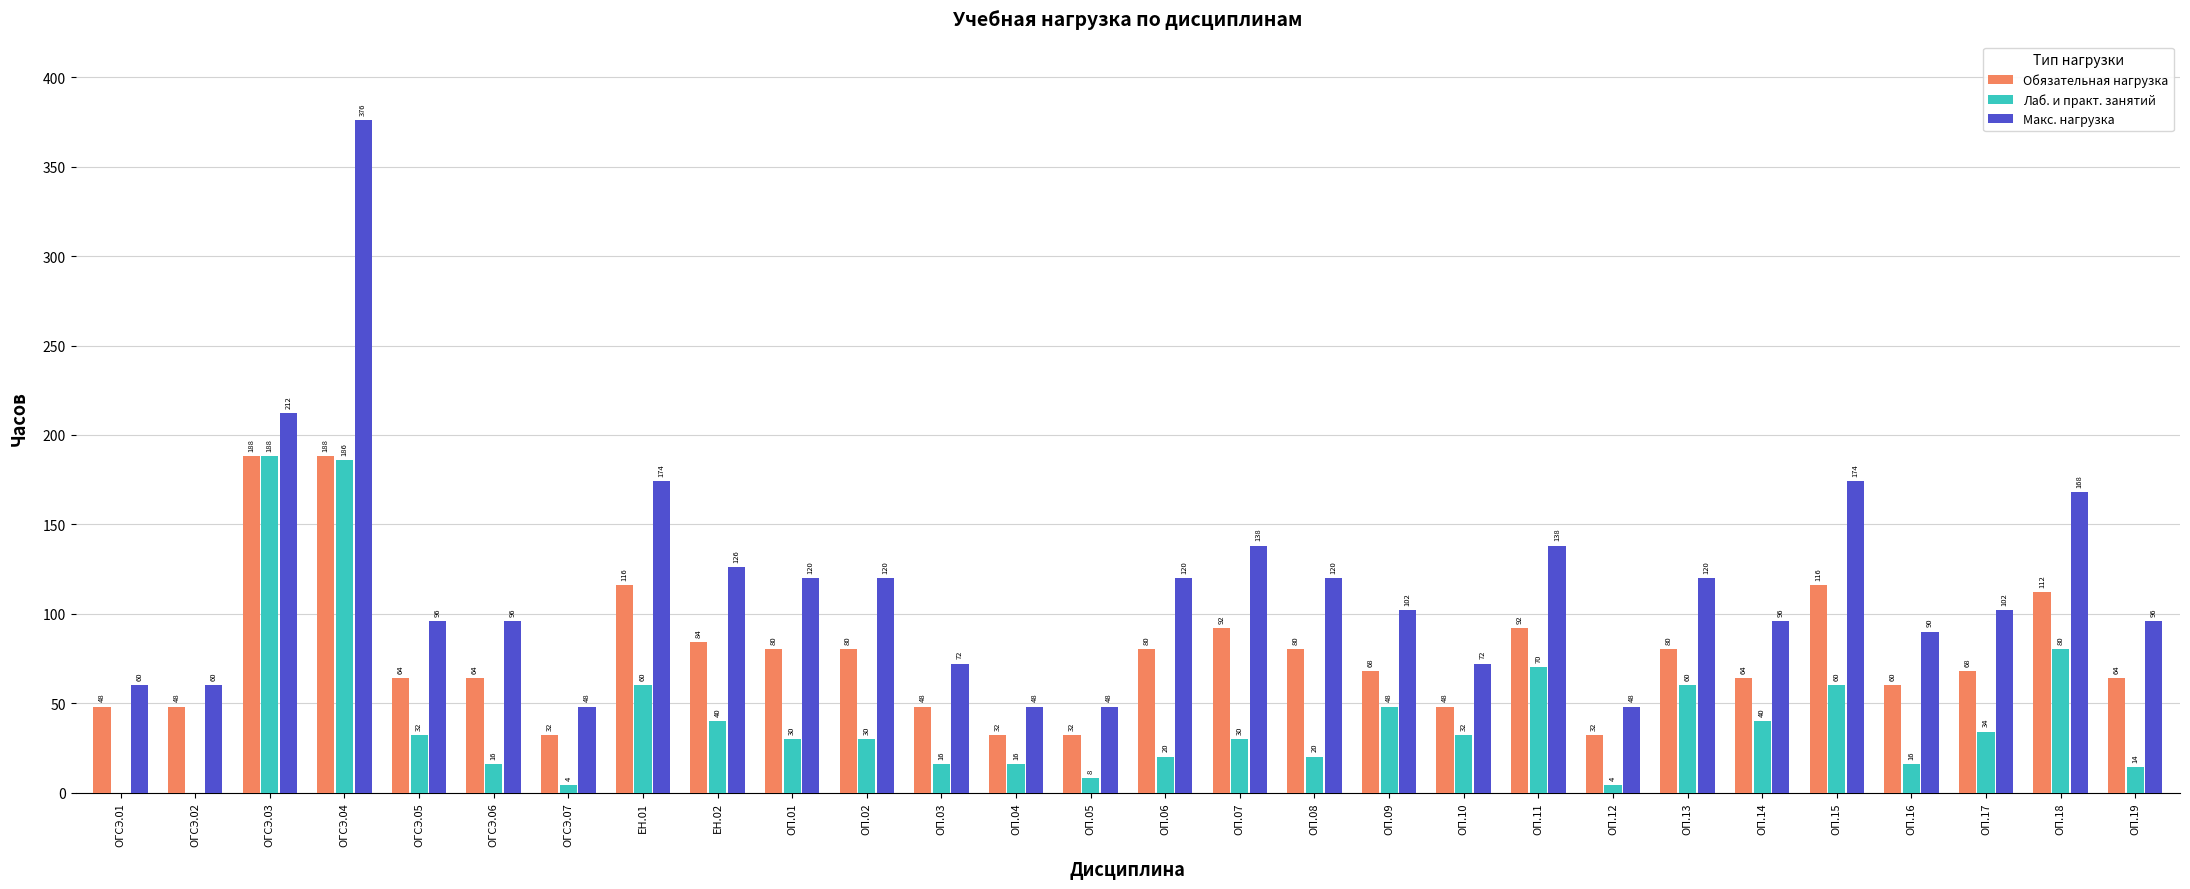

Is it true that Обязательная нагрузка equals 10 at ОП.12?

False